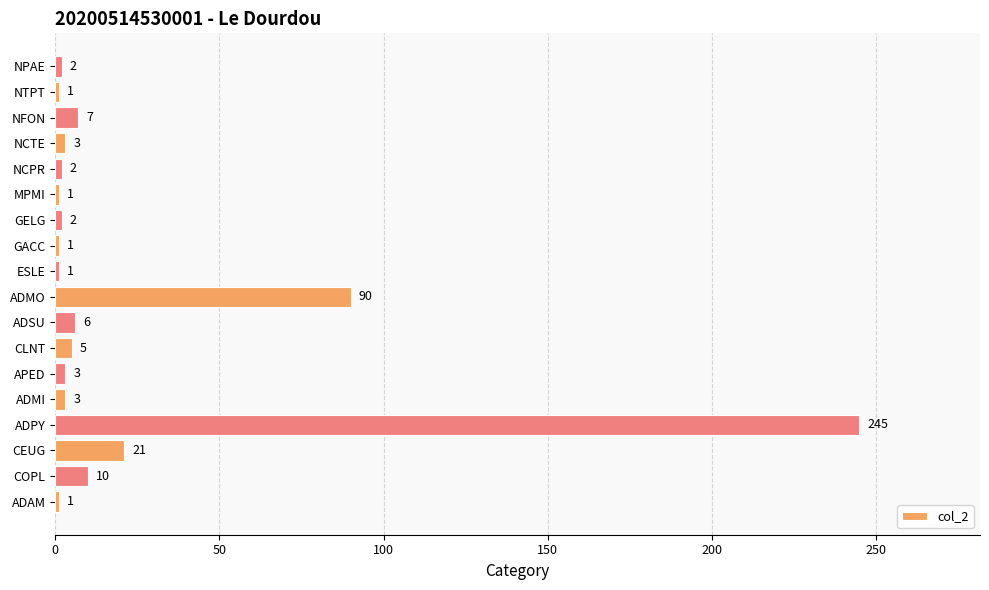

Reading top to bottom, what are all the values shown in this chart?

2	1	7	3	2	1	2	1	1	90	6	5	3	3	245	21	10	1